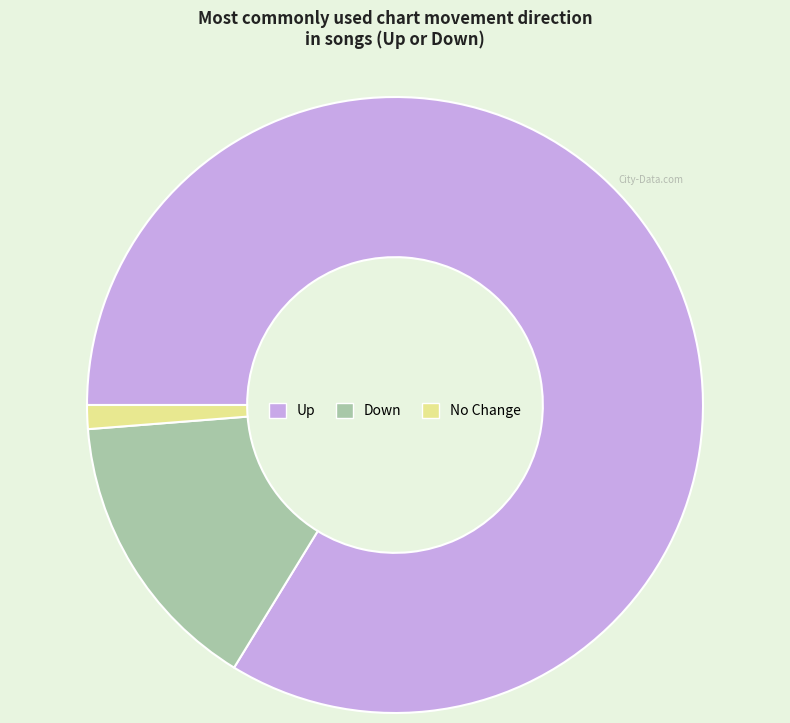

Is there any slice that represents more than half of the pie?

Yes